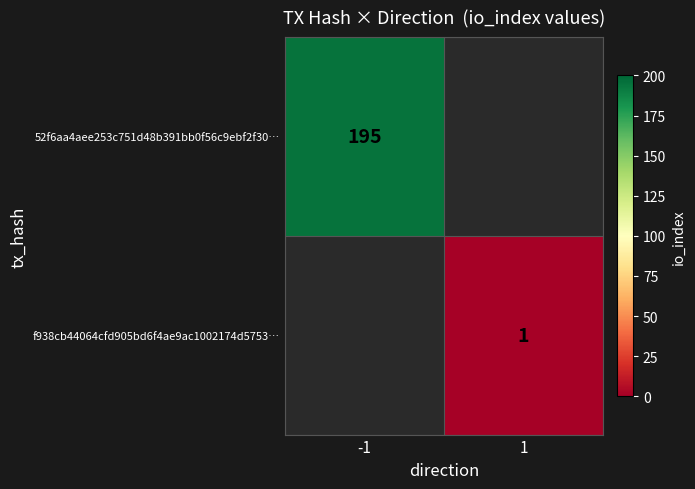

The value of 52f6aa4aee253c751d48b391bb0f56c9ebf2f30… at -1 is 318. True or false?

False